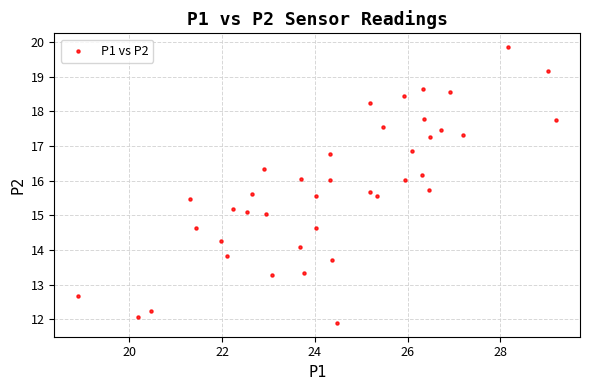

What is the range of X values (max minus min)?

10.3